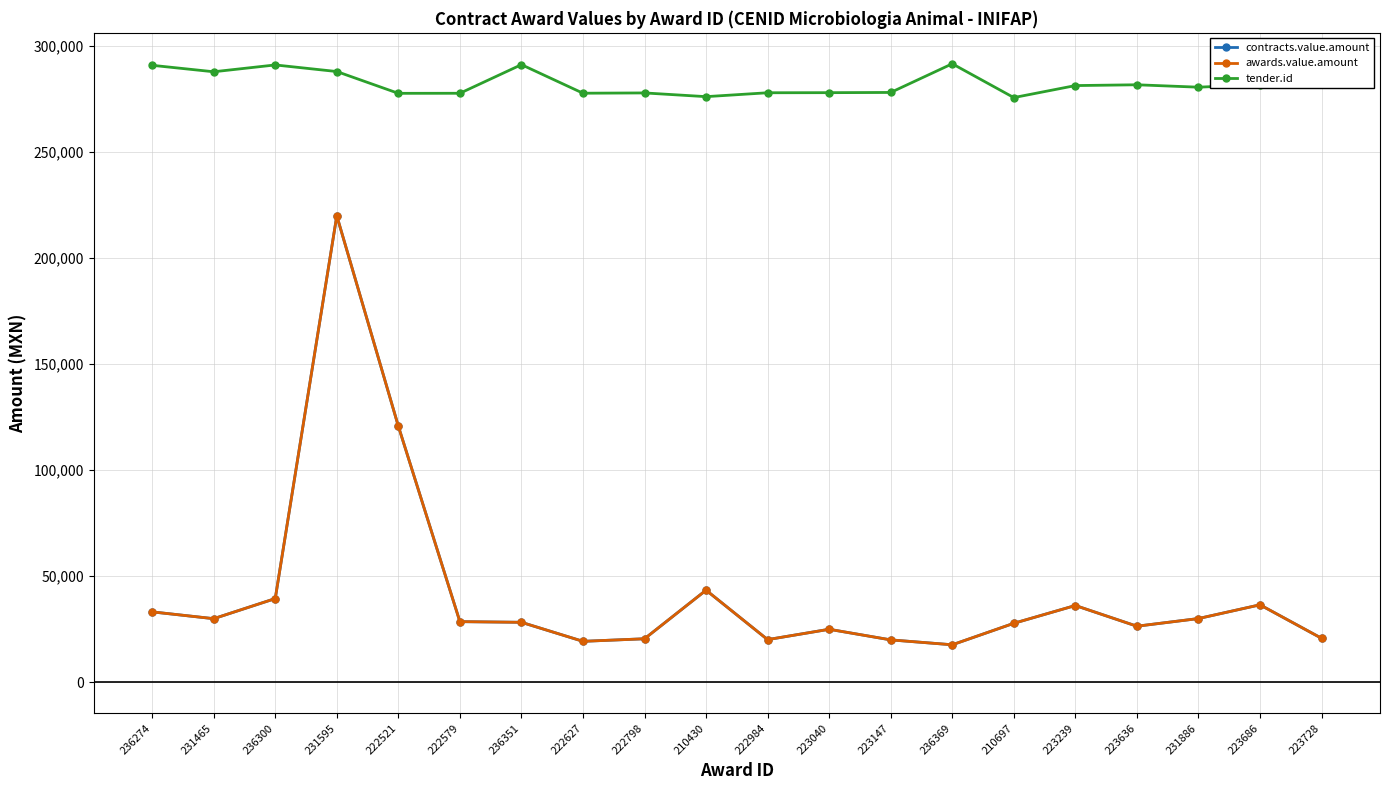

True or false: awards.value.amount has a value of 19048.4 at 222579.

False